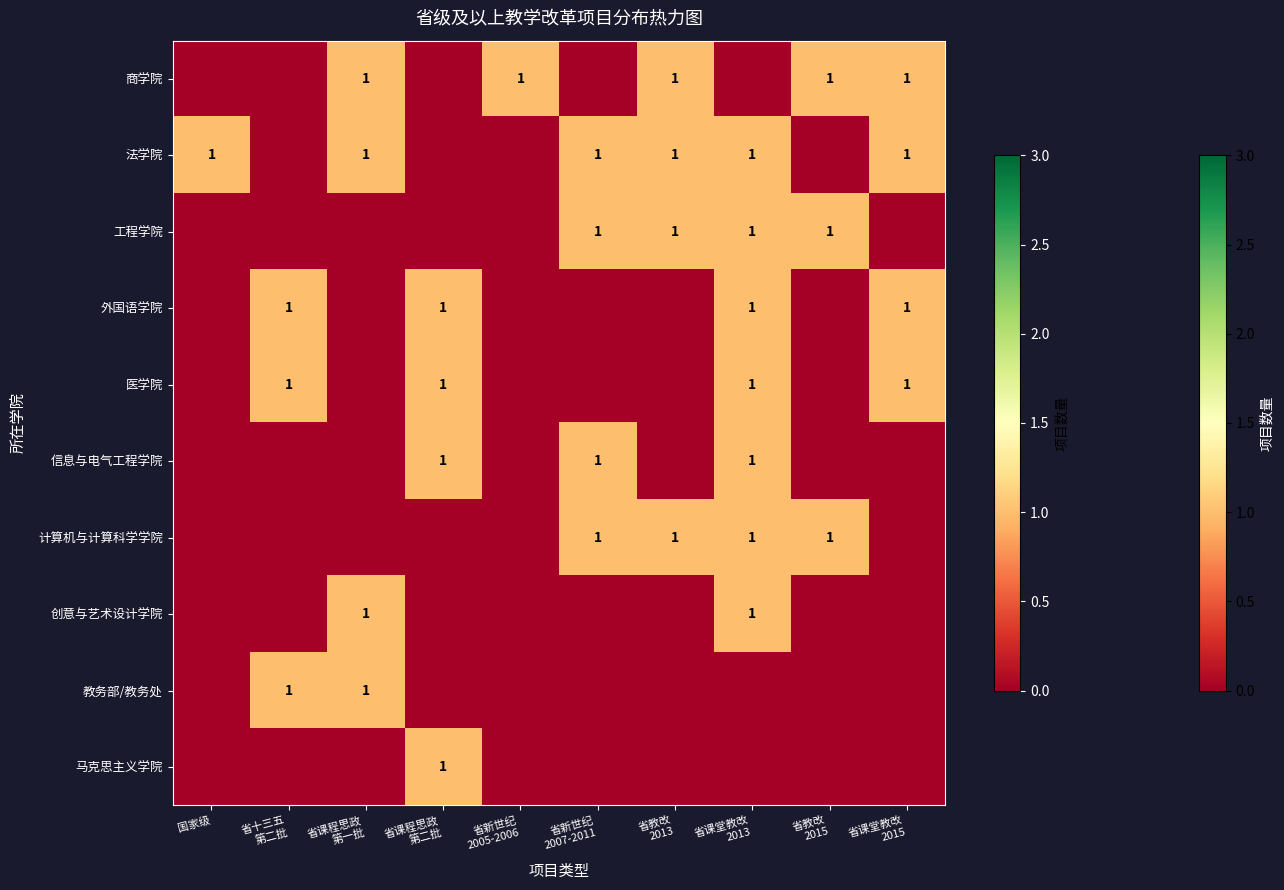

At how many categories does at least one series exceed 0?

10